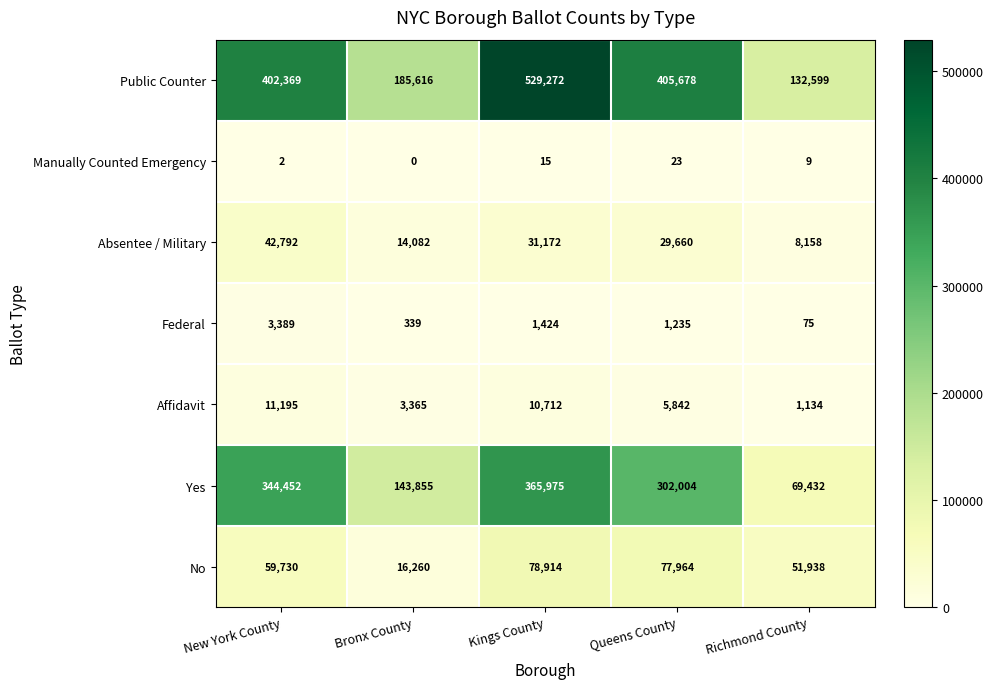

Which label corresponds to the largest value in the chart?

Kings County